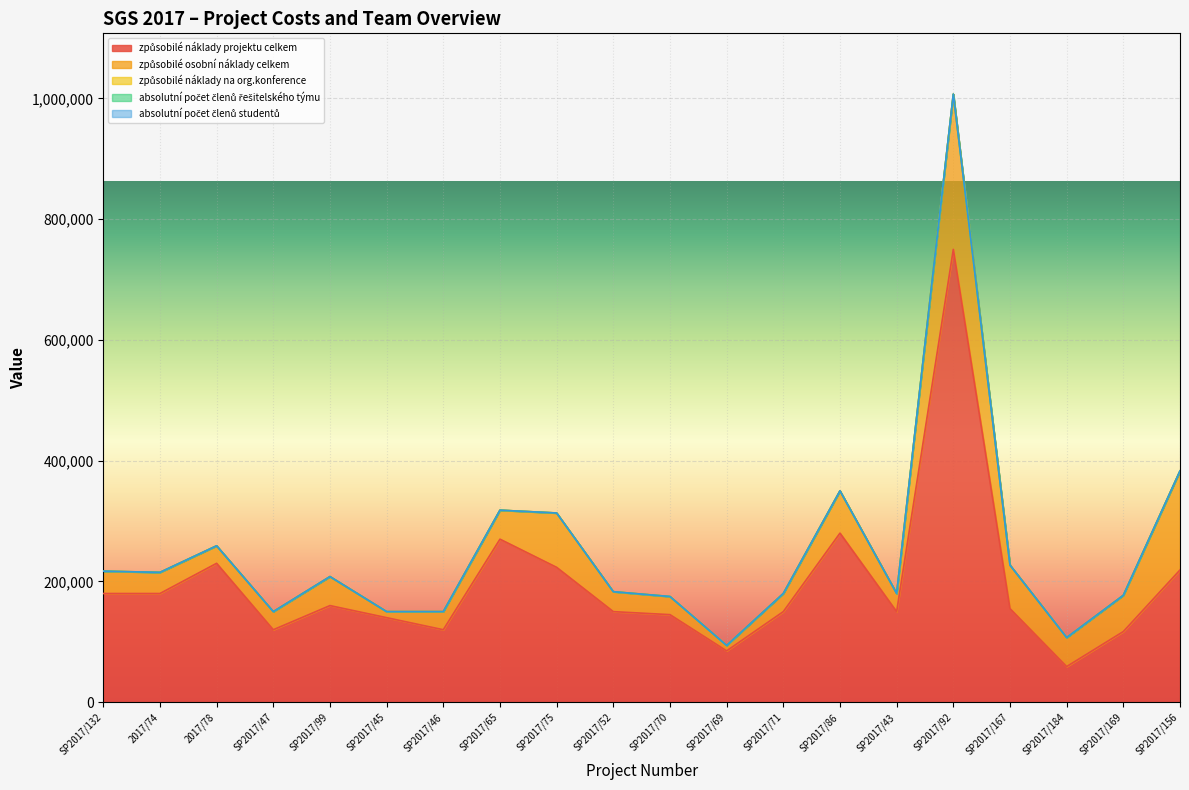

What is the maximum value for způsobilé osobní náklady celkem?

257000